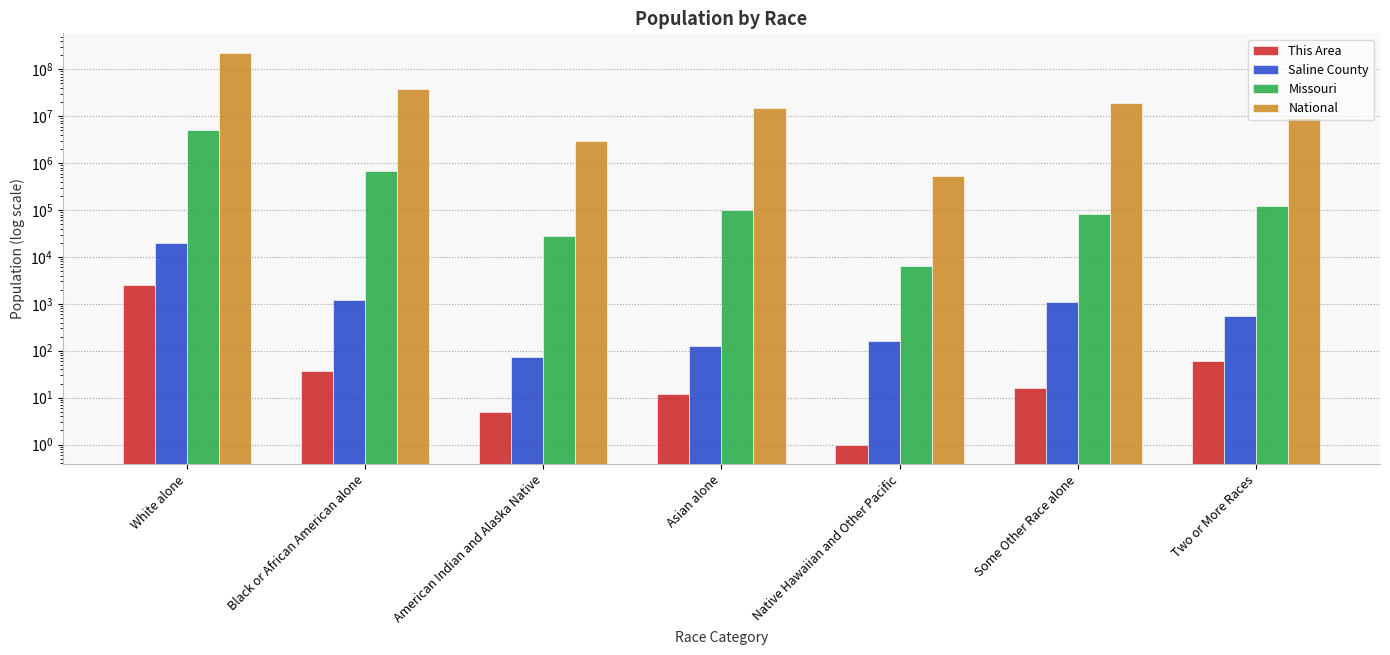

What is the minimum value for National?

540013